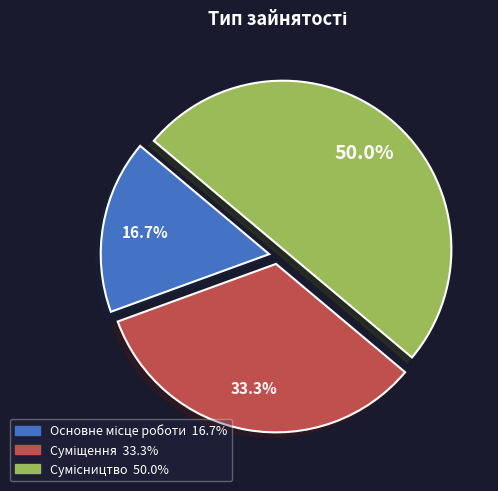

Approximately how many times larger is the value at Сумісництво compared to Основне місце роботи?

3.0